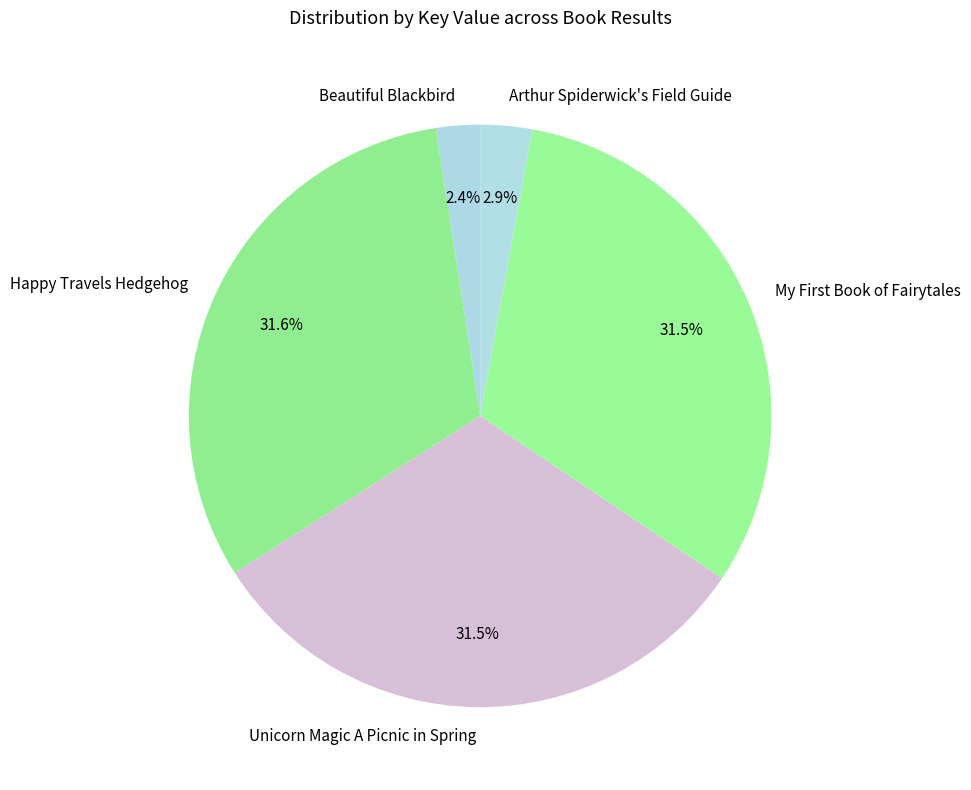

The Happy Travels Hedgehog slice represents 24% of the pie. True or false?

False